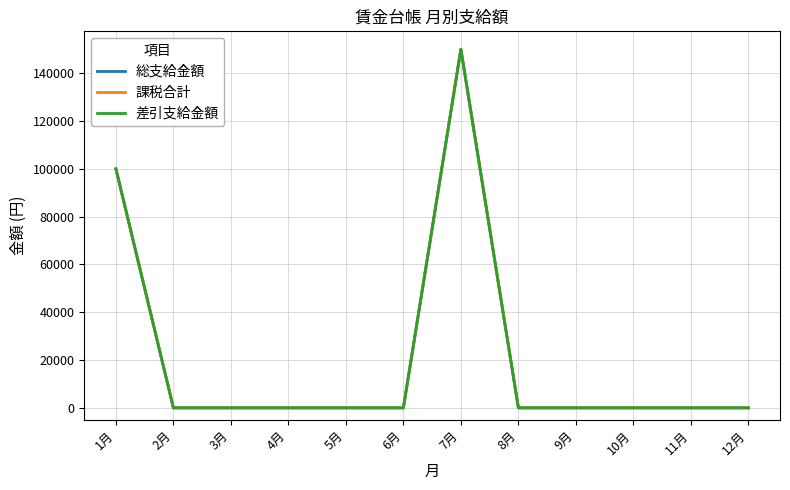

Reading left to right, what are all the values shown in this chart?

総支給金額: 100000	0	0	0	0	0	150000	0	0	0	0	0
課税合計: 100000	0	0	0	0	0	150000	0	0	0	0	0
差引支給金額: 100000	0	0	0	0	0	150000	0	0	0	0	0